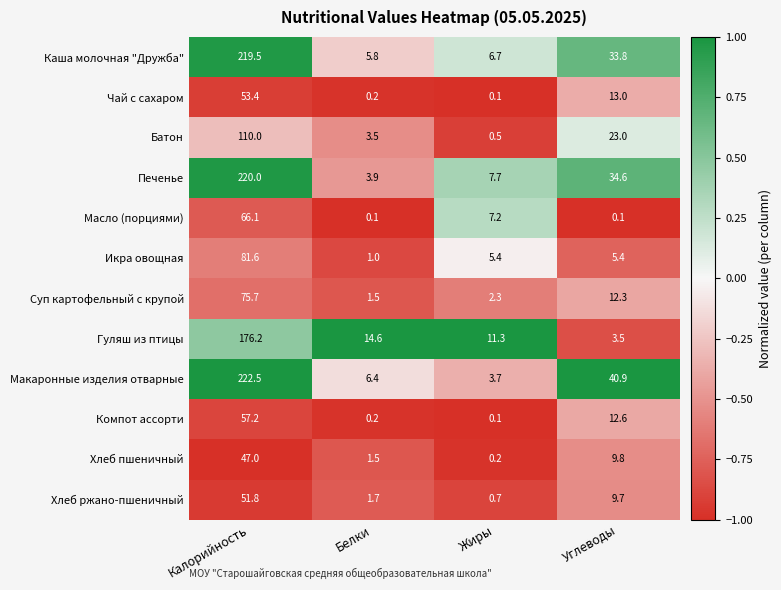

True or false: Чай с сахаром has a value of 18.6 at Калорийность.

False